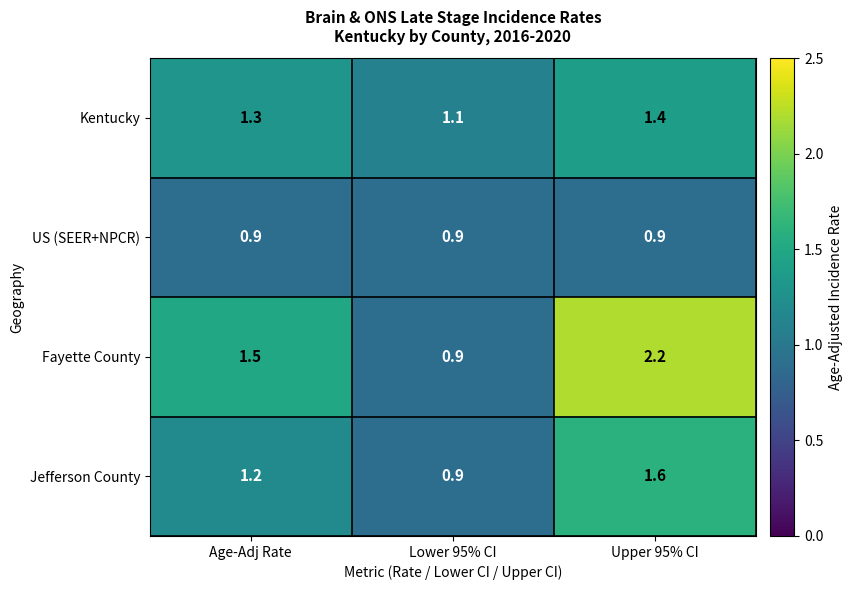

Reading right to left, what are all the values shown in this chart?

Kentucky: 1.4	1.1	1.3
US (SEER+NPCR): 0.9	0.9	0.9
Fayette County: 2.2	0.9	1.5
Jefferson County: 1.6	0.9	1.2